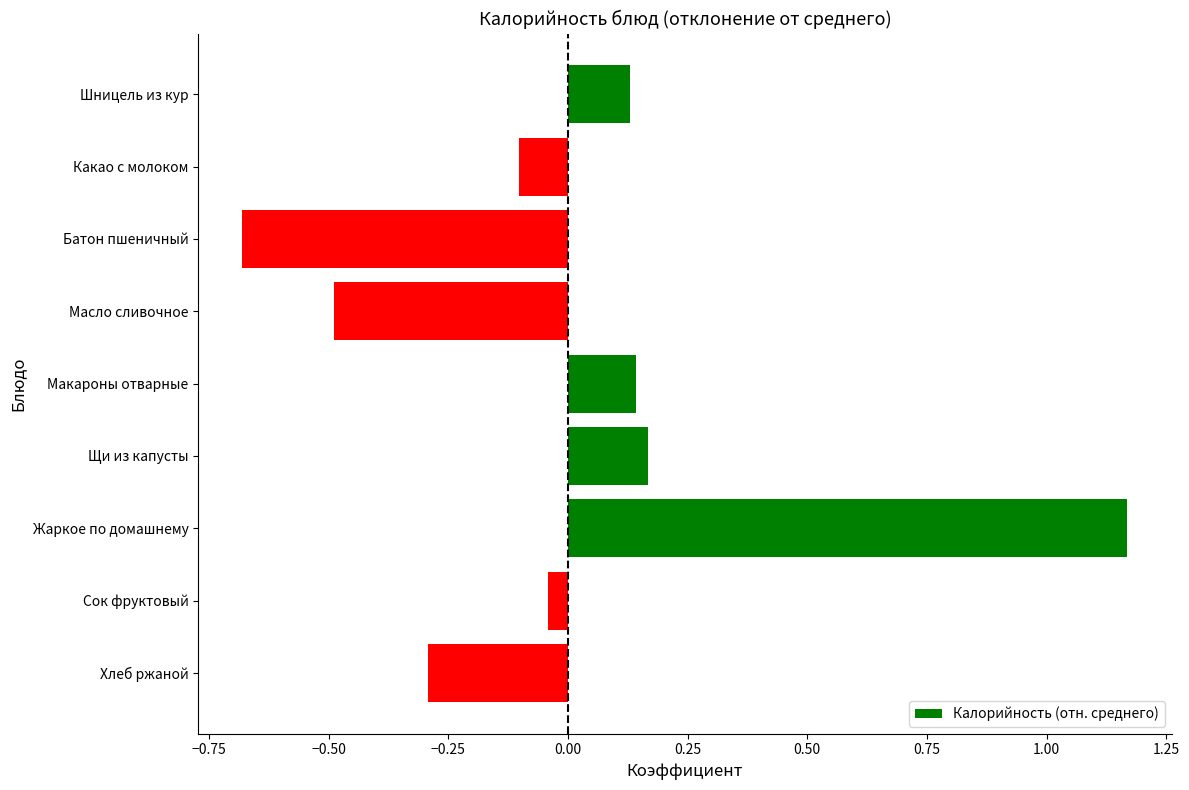

How many bars are there in total?

9